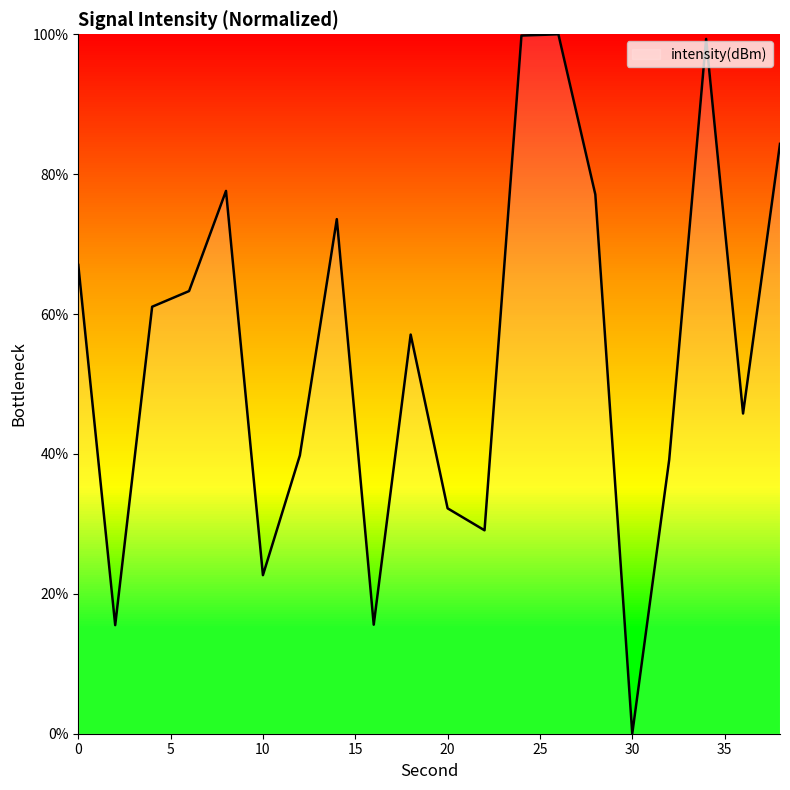

What is the difference between the maximum and minimum values?

100.0